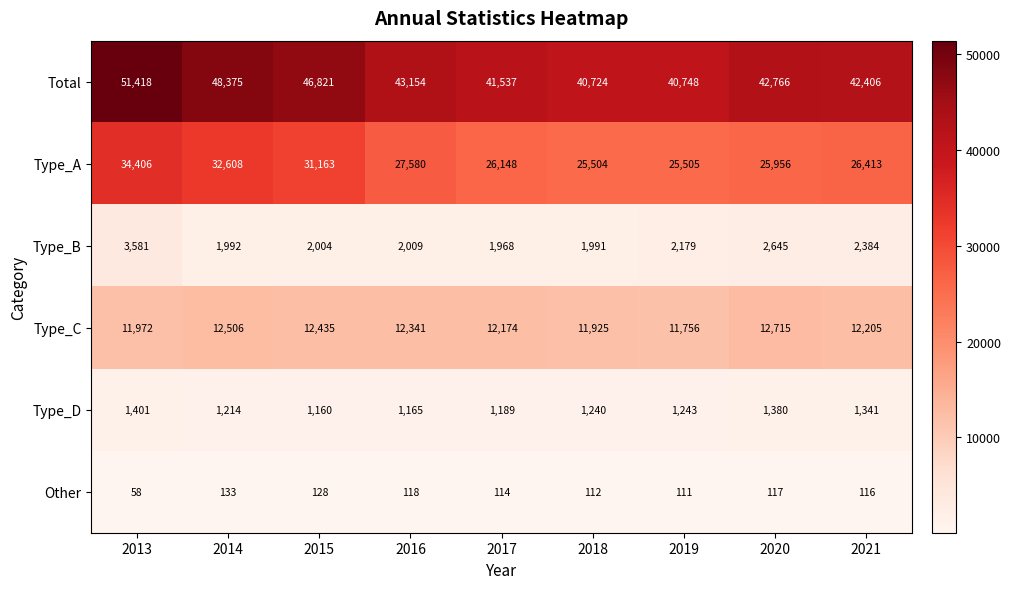

Is it true that Type_A equals 25505 at 2019?

True